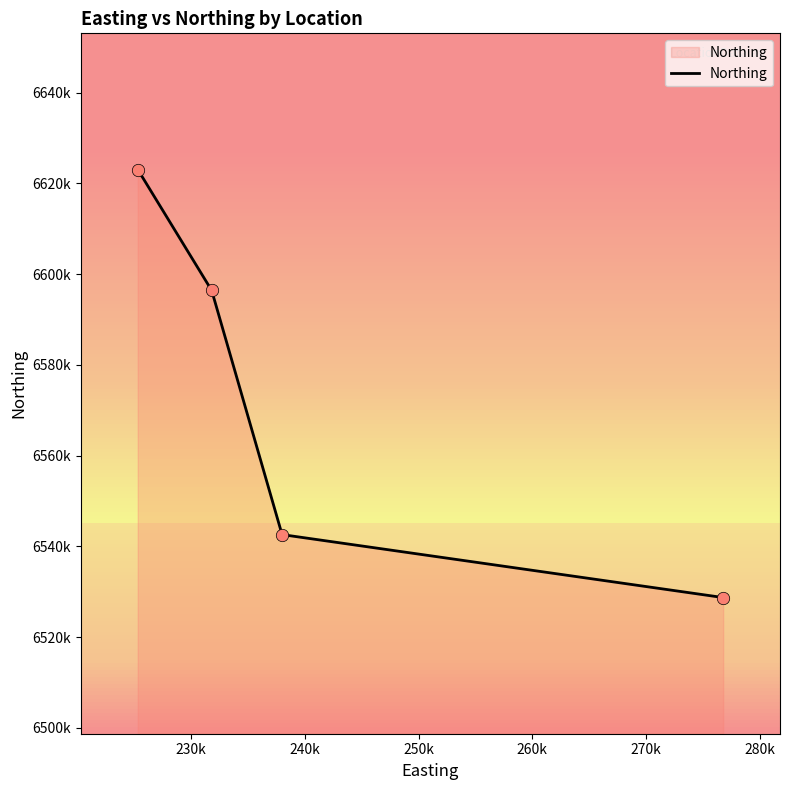

Is this an area chart (filled region under the line)?

Yes